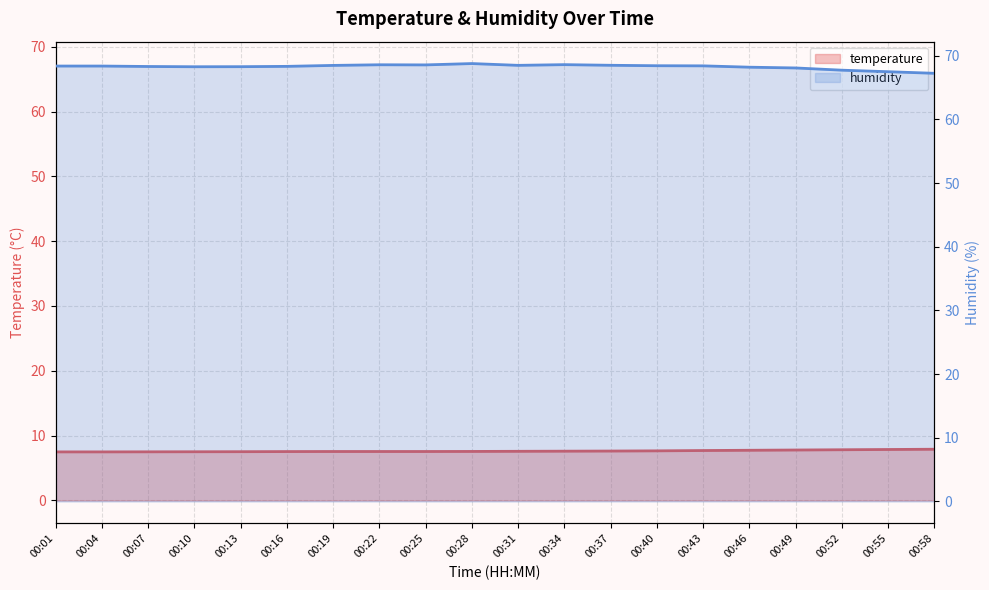

List the labels in order of humidity value, smallest first.

00:58, 00:55, 00:52, 00:49, 00:46, 00:10, 00:13, 00:07, 00:16, 00:01, 00:04, 00:43, 00:40, 00:19, 00:31, 00:37, 00:25, 00:22, 00:34, 00:28